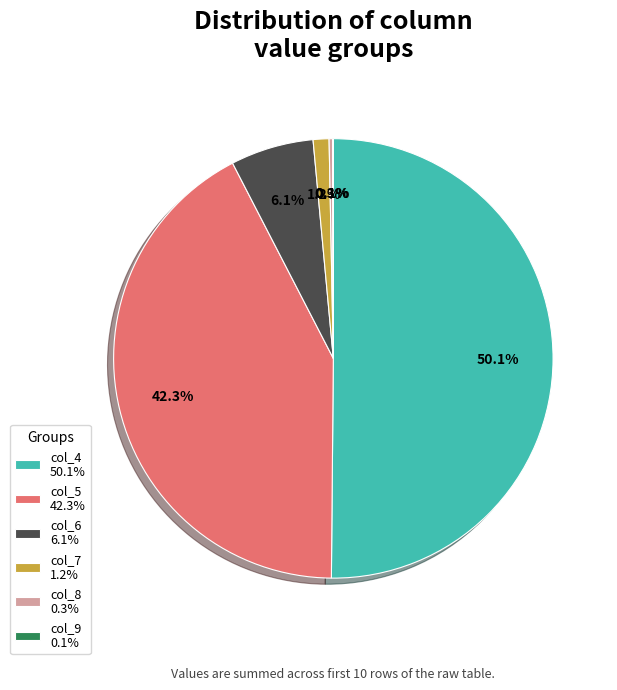

How much of the chart is everything except col_6 6.1%?

93.9%